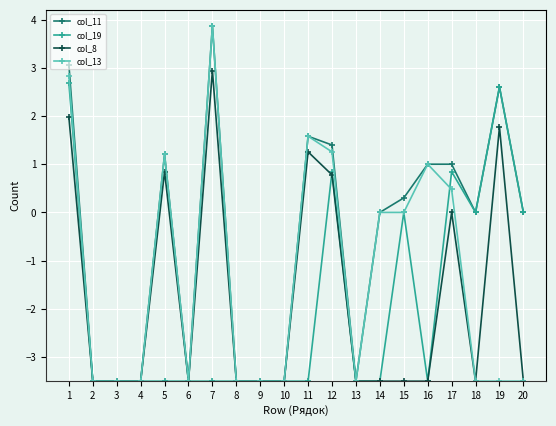

Reading right to left, transcribe all the data shown in this chart.

col_11: 20=0.0	19=2.6	18=0.0	17=1.0	16=1.0	15=0.3	14=0.0	13=-3.5	12=1.4	11=1.6	10=-3.5	9=-3.5	8=-3.5	7=3.9	6=-3.5	5=1.2	4=-3.5	3=-3.5	2=-3.5	1=3.1
col_19: 20=0.0	19=2.6	18=0.0	17=0.8	16=-3.5	15=0.0	14=-3.5	13=-3.5	12=0.8	11=-3.5	10=-3.5	9=-3.5	8=-3.5	7=-3.5	6=-3.5	5=-3.5	4=-3.5	3=-3.5	2=-3.5	1=2.7
col_8: 20=-3.5	19=1.8	18=-3.5	17=0.0	16=-3.5	15=-3.5	14=-3.5	13=-3.5	12=0.8	11=1.3	10=-3.5	9=-3.5	8=-3.5	7=2.9	6=-3.5	5=0.8	4=-3.5	3=-3.5	2=-3.5	1=2.0
col_13: 20=-3.5	19=-3.5	18=-3.5	17=0.5	16=1.0	15=0.0	14=0.0	13=-3.5	12=1.3	11=1.6	10=-3.5	9=-3.5	8=-3.5	7=3.9	6=-3.5	5=1.2	4=-3.5	3=-3.5	2=-3.5	1=2.8